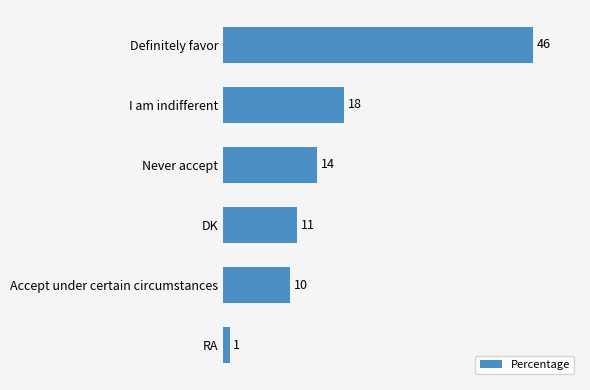

Approximately how many times larger is the value at DK compared to Accept under certain circumstances?

1.1